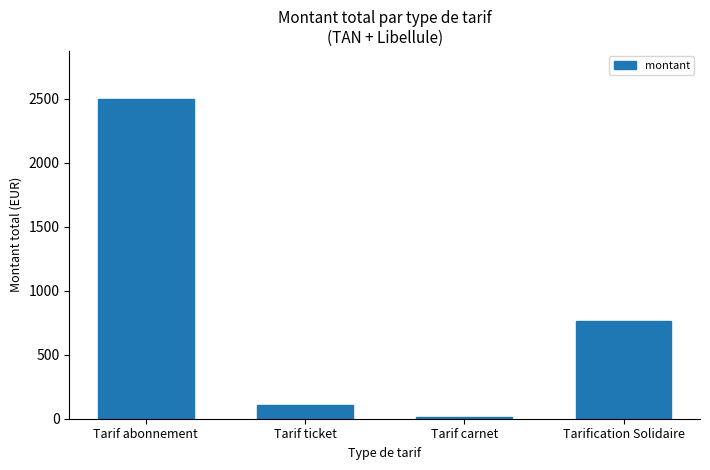

Reading left to right, what are all the values shown in this chart?

Tarif abonnement=2499.3	Tarif ticket=107.1	Tarif carnet=15.8	Tarification Solidaire=763.3